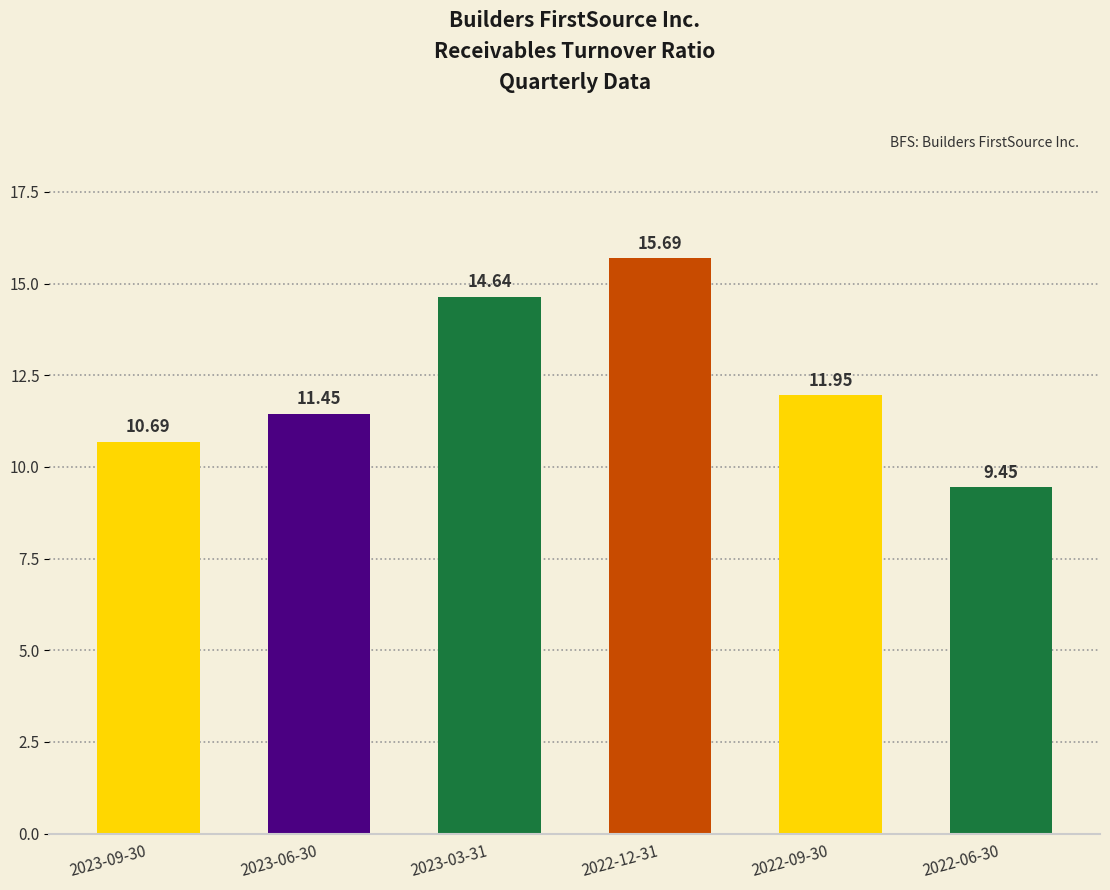

Count the number of data series in this chart.

1